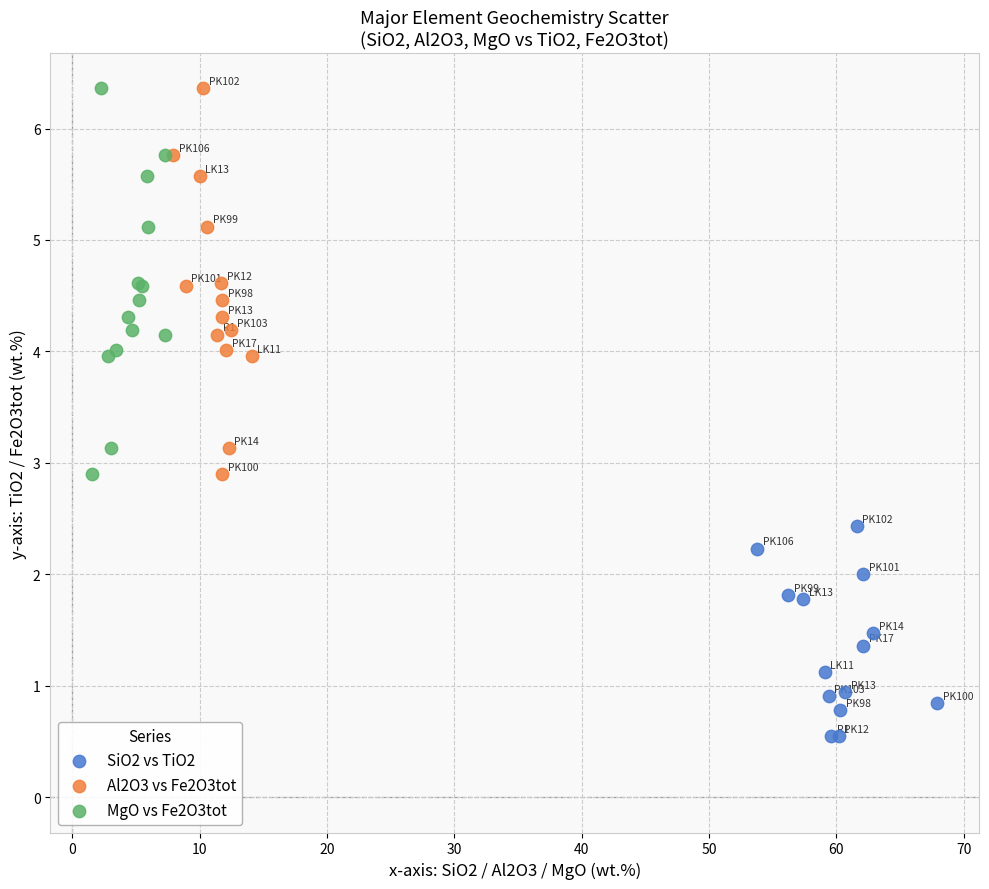

Which series reaches the minimum Y coordinate?

SiO2 vs TiO2